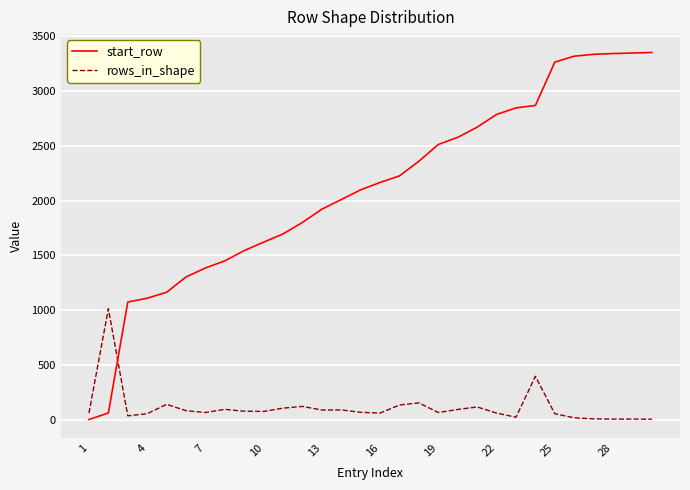

Which series has the largest total across all categories?

start_row